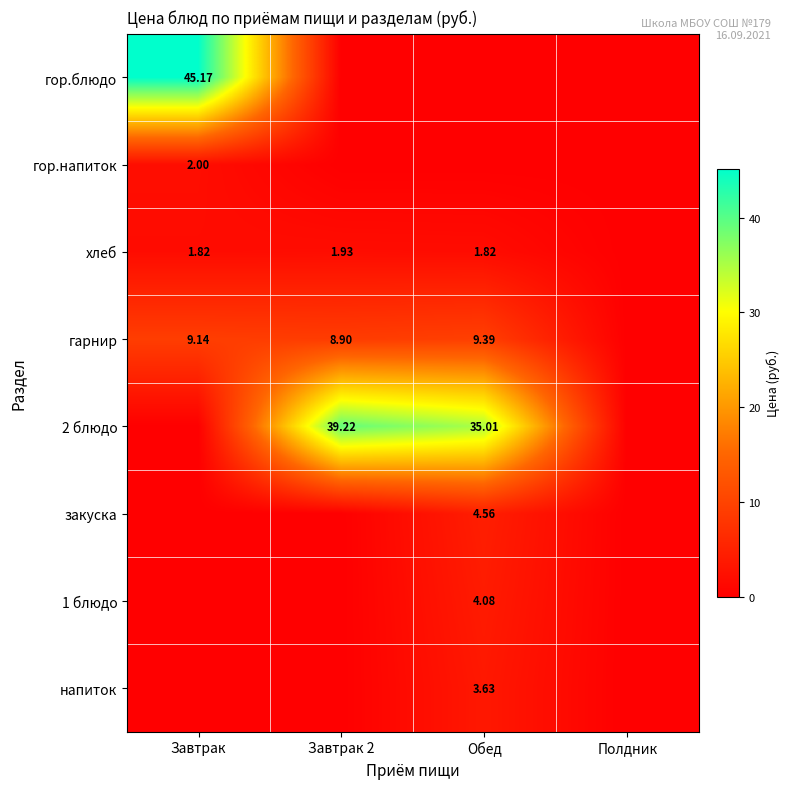

Is the value of напиток at Обед greater than the value of хлеб at Обед?

Yes